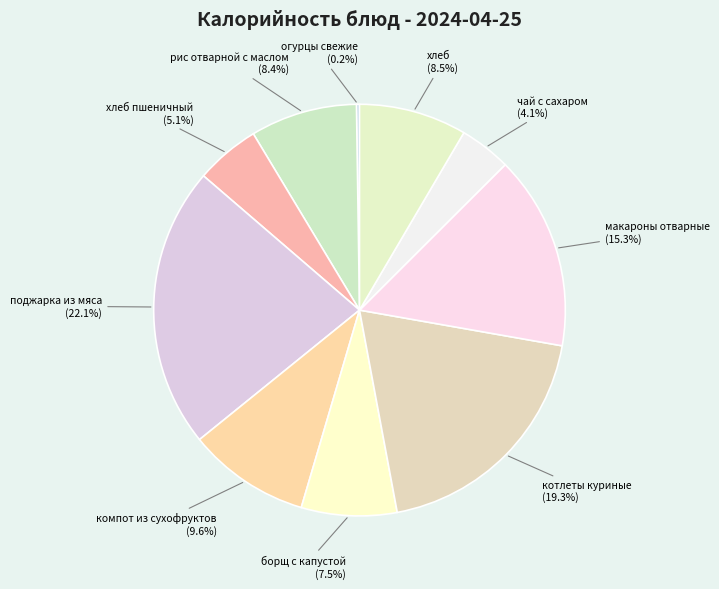

Between чай с сахаром and хлеб, which is larger?

хлеб